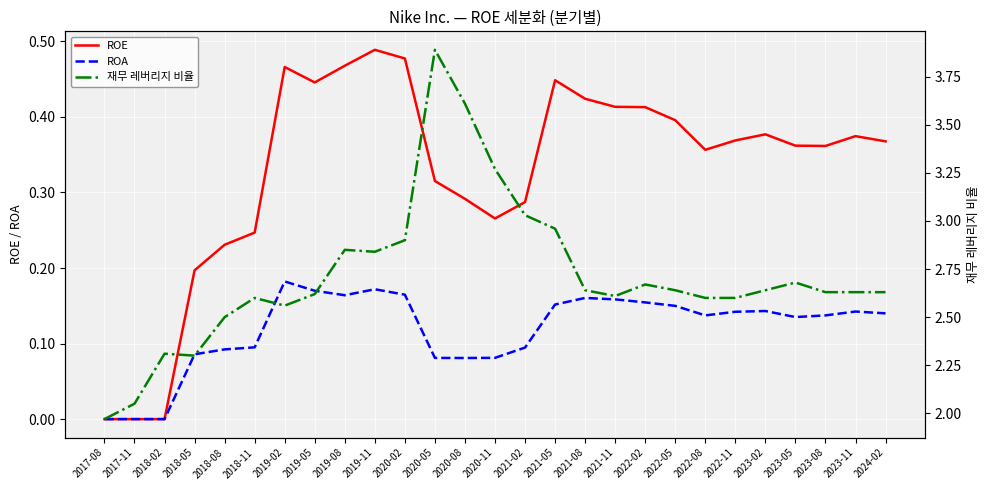

At which category does the chart reach its minimum across all series?

2017-08